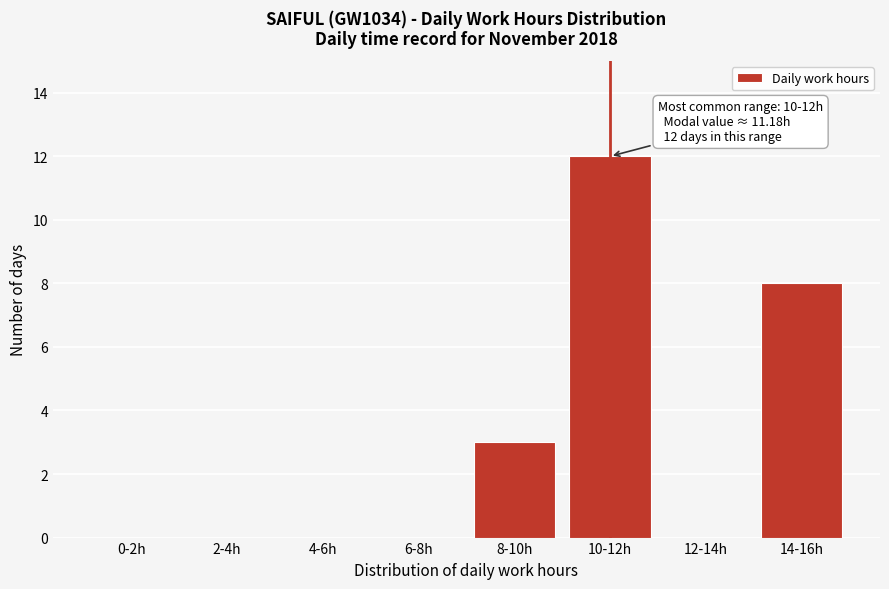

Reading left to right, transcribe all the data shown in this chart.

0-2h=0	2-4h=0	4-6h=0	6-8h=0	8-10h=3	10-12h=12	12-14h=0	14-16h=8